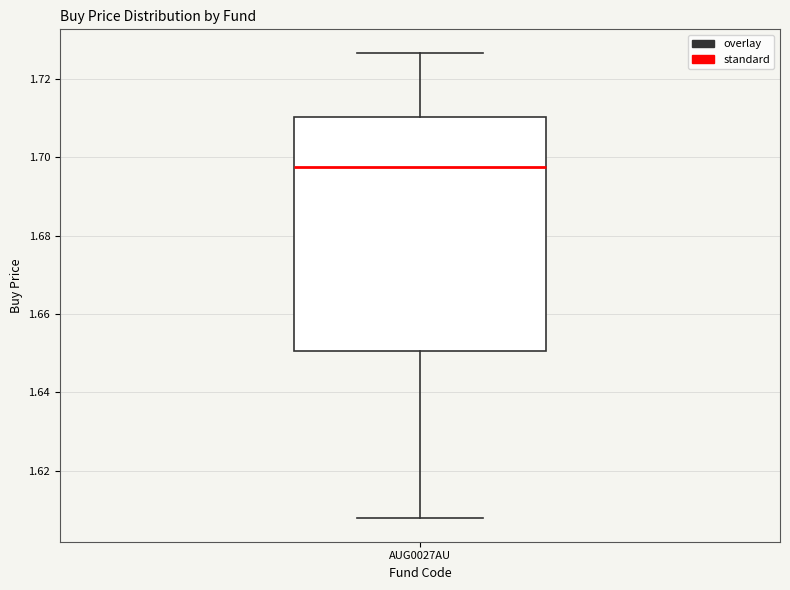

Transcribe this box plot: give where the median line is, the range the box spans, and where the two whiskers end, as read against the y-axis. The values are not printed on the chart, so give them approximately, as read against the axis.

median 1.698, box 1.650 to 1.710, whiskers 1.608 to 1.726